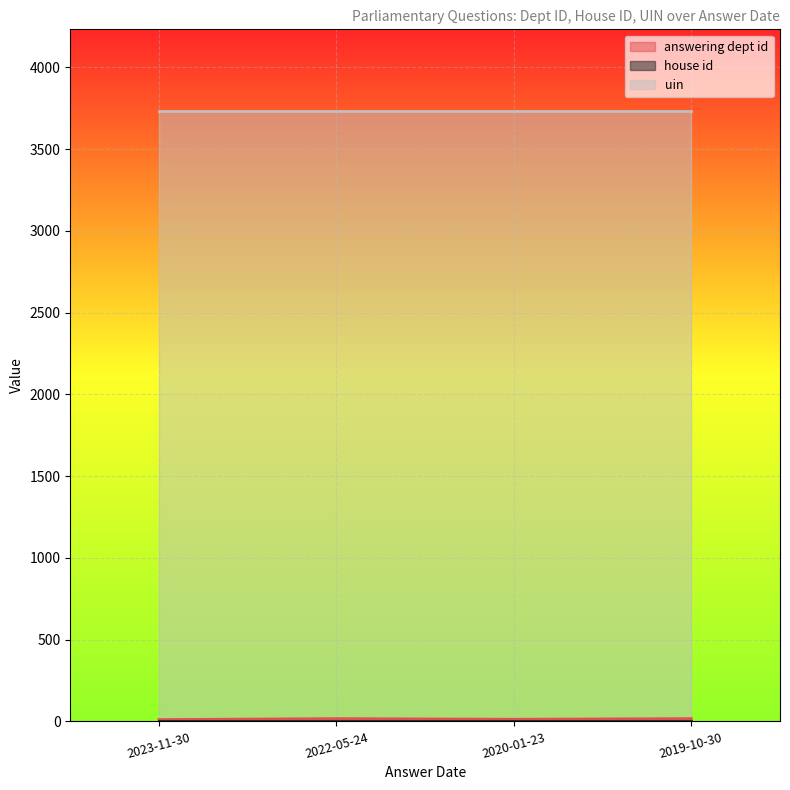

What is the sum of all uin values?

14928